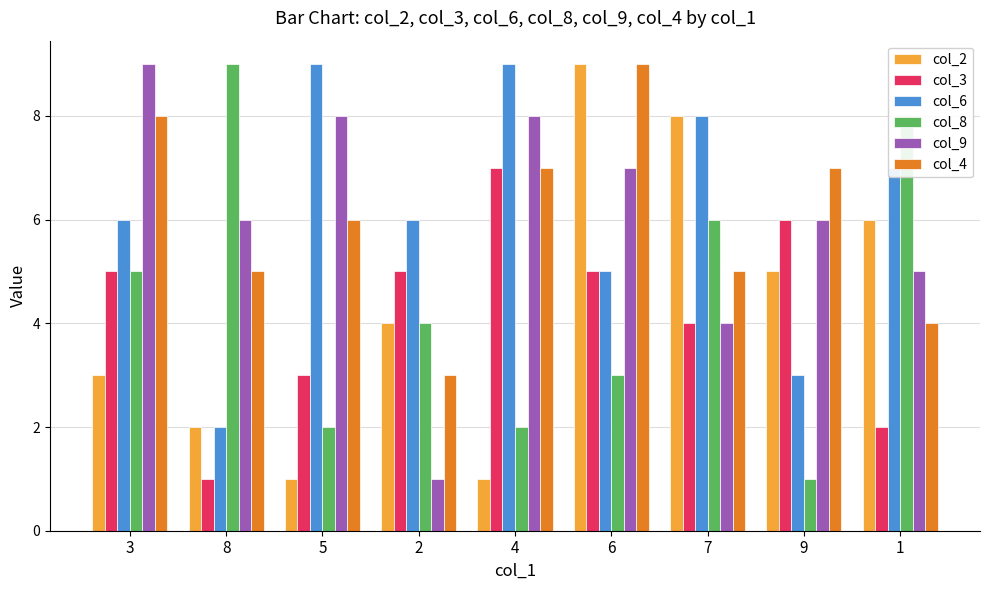

What is the label of the 1st bar from the right?

1